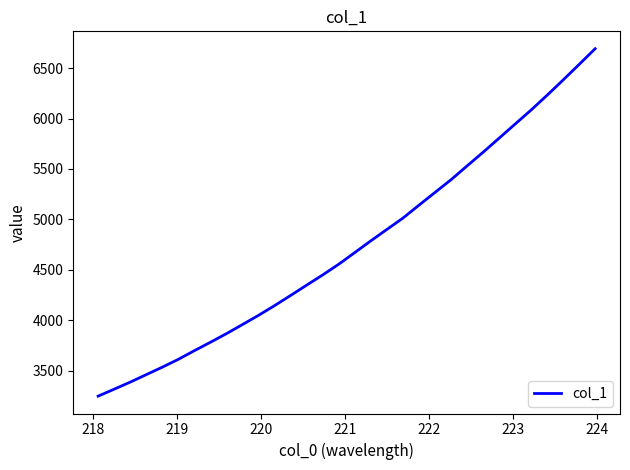

What is the average value?

4740.3